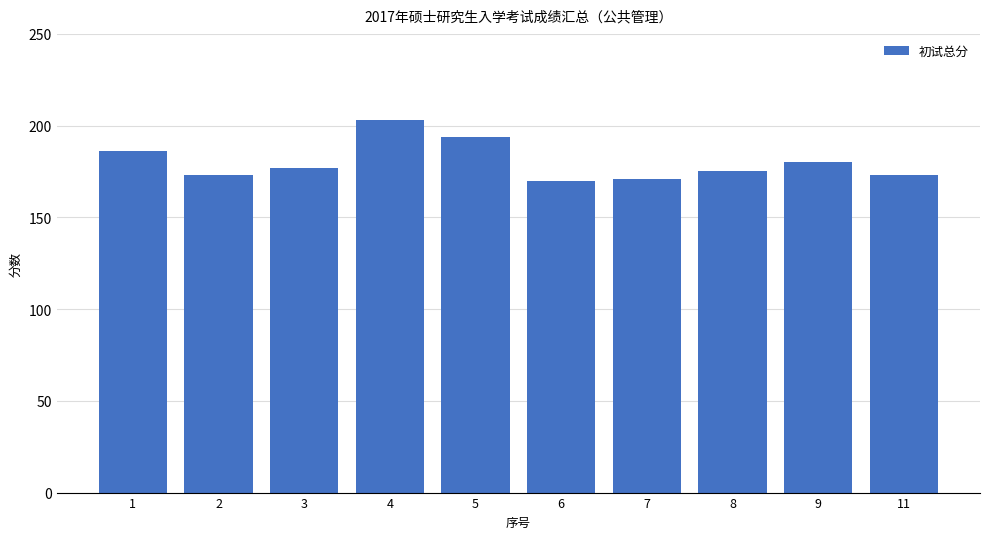

The value at 9 is 180. True or false?

True